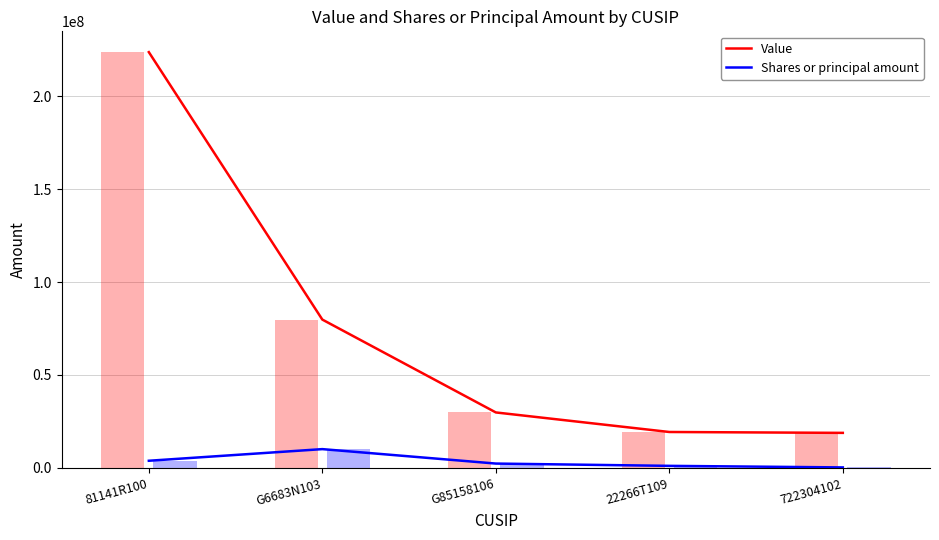

How many bars are there in each group?

2